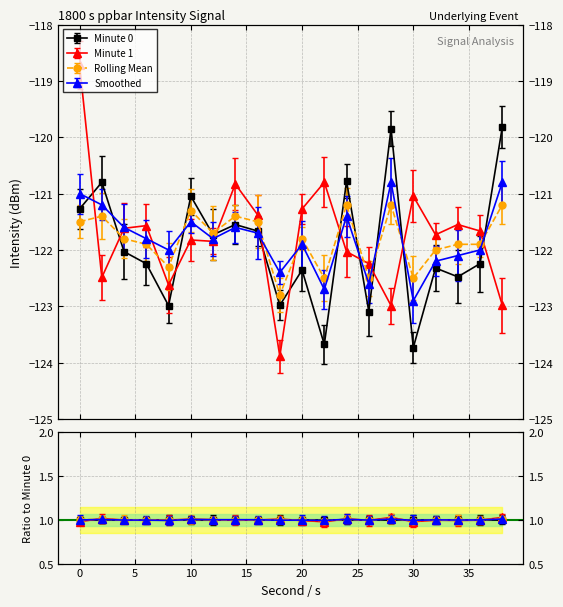

How many distinct data groups are displayed?

4